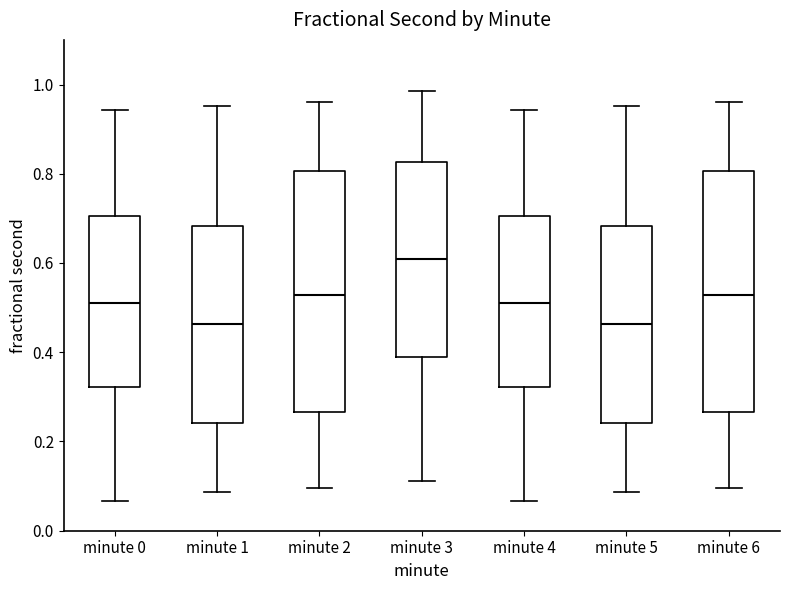

Reading left to right, transcribe this box plot: for each box, give where its median line is, the range the box spans, and where its two whiskers end, as read against the y-axis. The values are not printed on the chart, so give them approximately, as read against the axis.

minute 0: median 0.52, box 0.32 to 0.70, whiskers 0.06 to 0.94
minute 1: median 0.46, box 0.24 to 0.68, whiskers 0.08 to 0.96
minute 2: median 0.52, box 0.26 to 0.80, whiskers 0.10 to 0.96
minute 3: median 0.60, box 0.38 to 0.82, whiskers 0.12 to 0.98
minute 4: median 0.52, box 0.32 to 0.70, whiskers 0.06 to 0.94
minute 5: median 0.46, box 0.24 to 0.68, whiskers 0.08 to 0.96
minute 6: median 0.52, box 0.26 to 0.80, whiskers 0.10 to 0.96